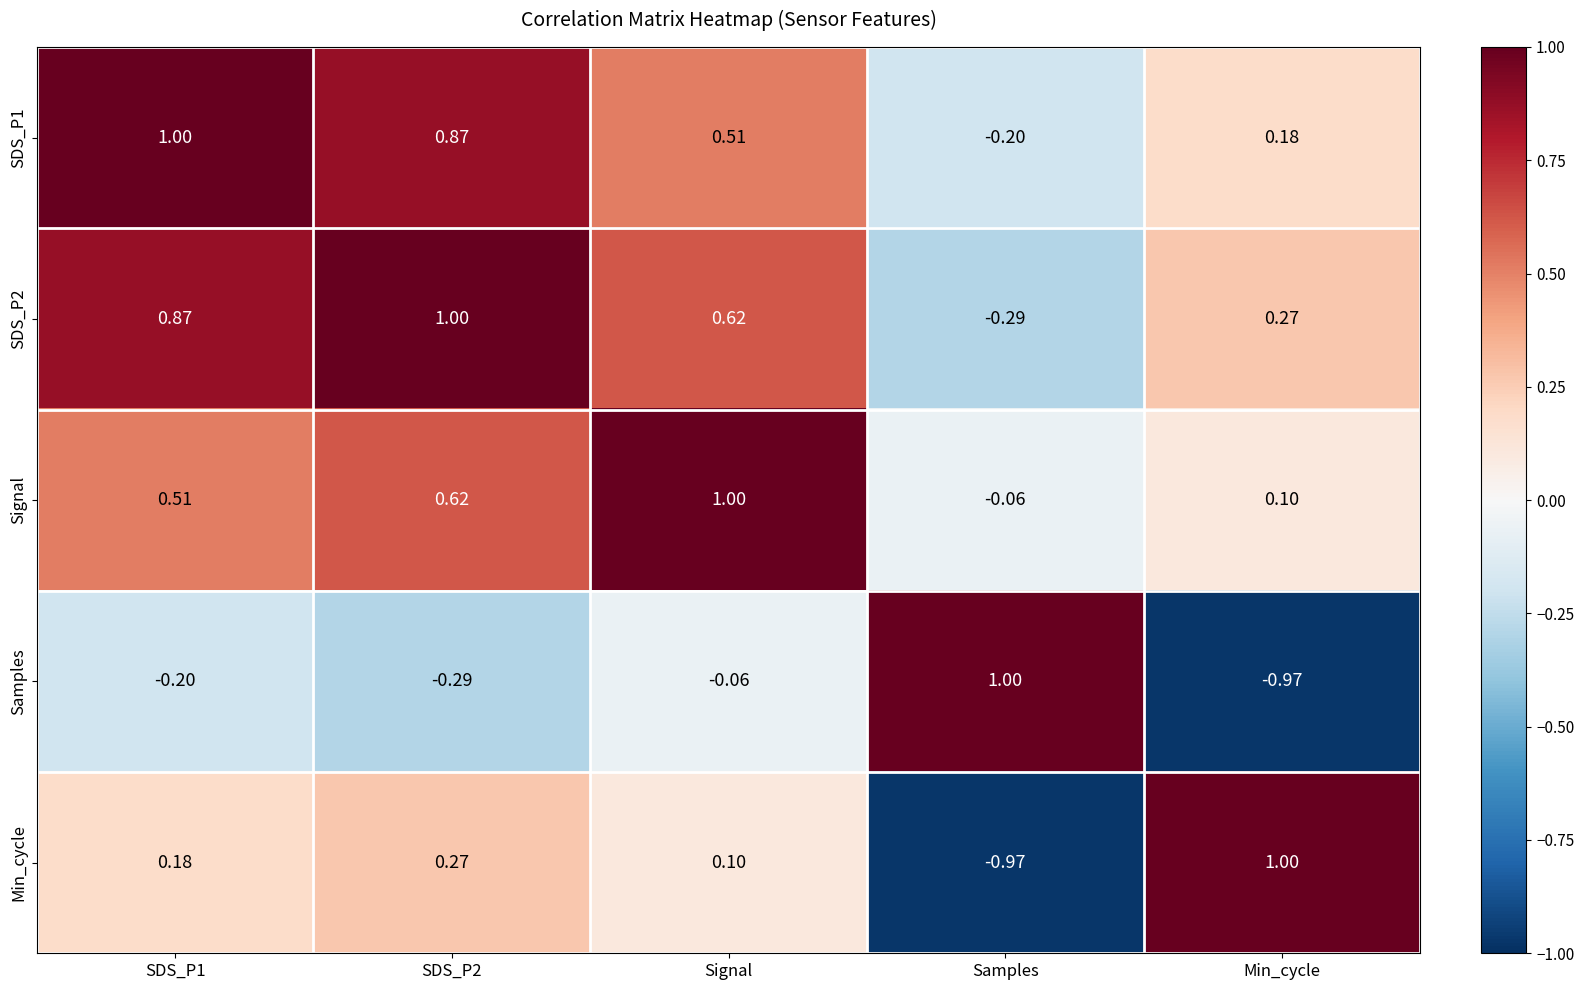

Which series changed the most between Signal and Min_cycle?

Samples